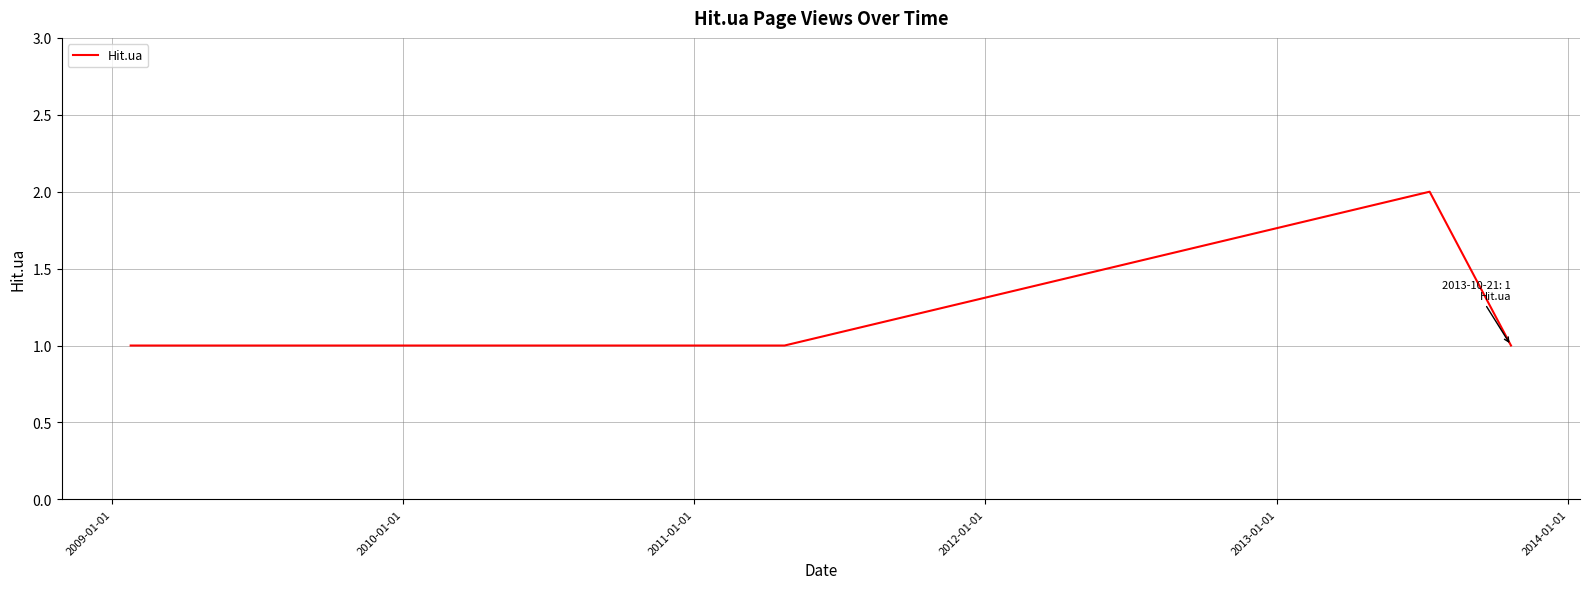

Does the chart display data point markers on the line(s)?

No